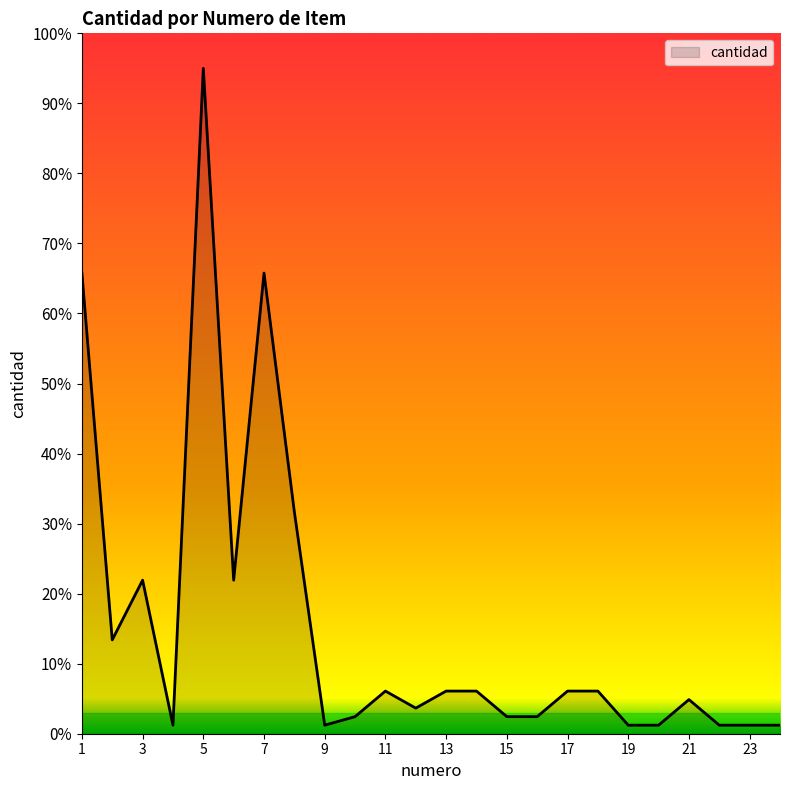

What is the difference between the maximum and minimum values?

93.8